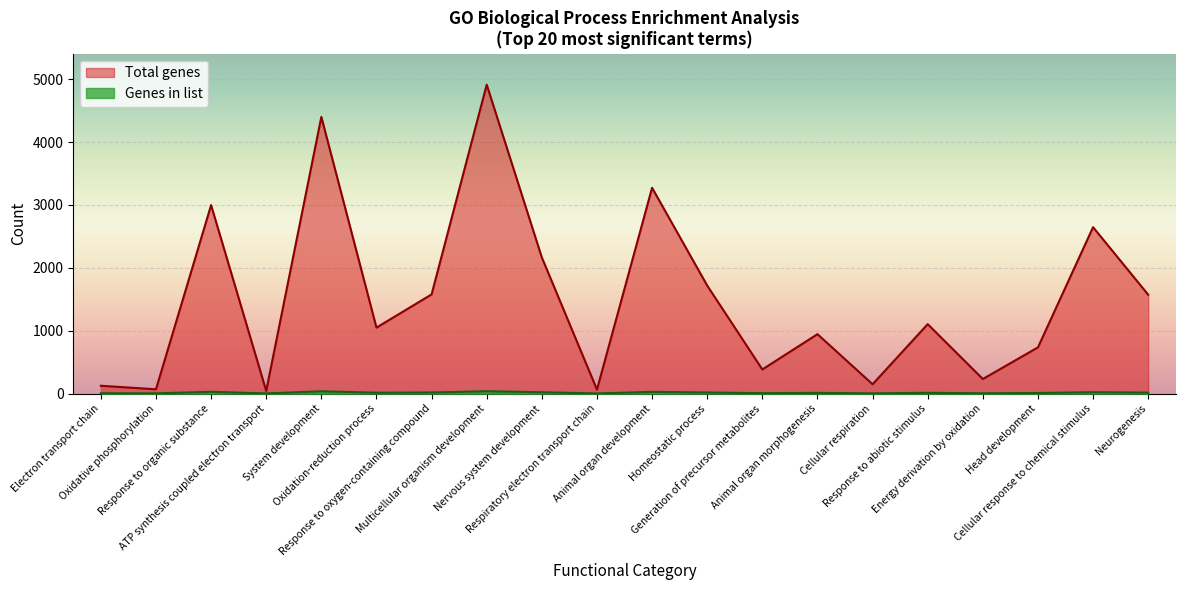

List the series in order of their overall mean, lowest first.

Genes in list, Total genes